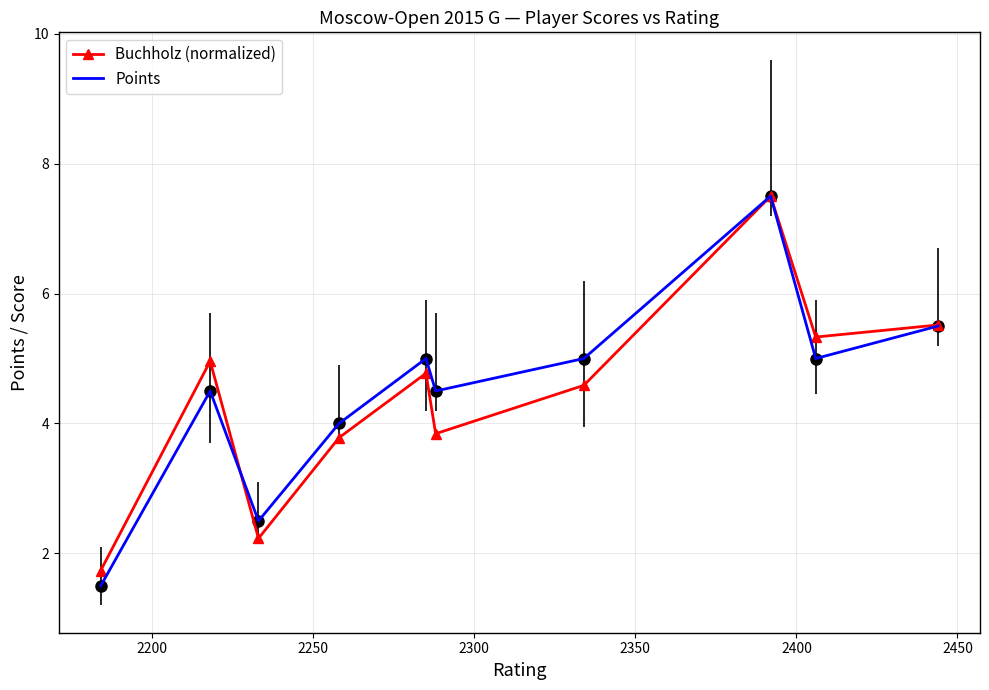

What is the maximum value for Points?

7.5